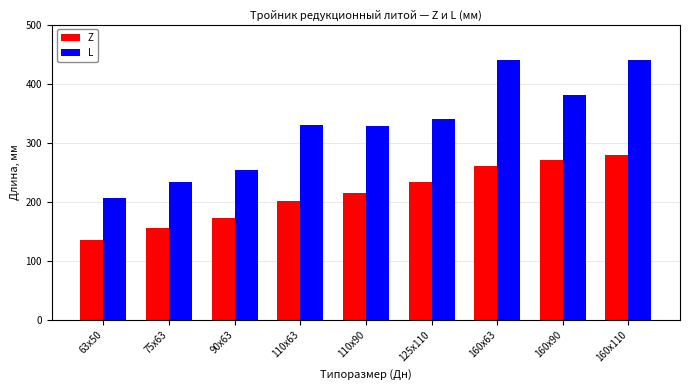

What are all the series names shown in the legend?

Z, L